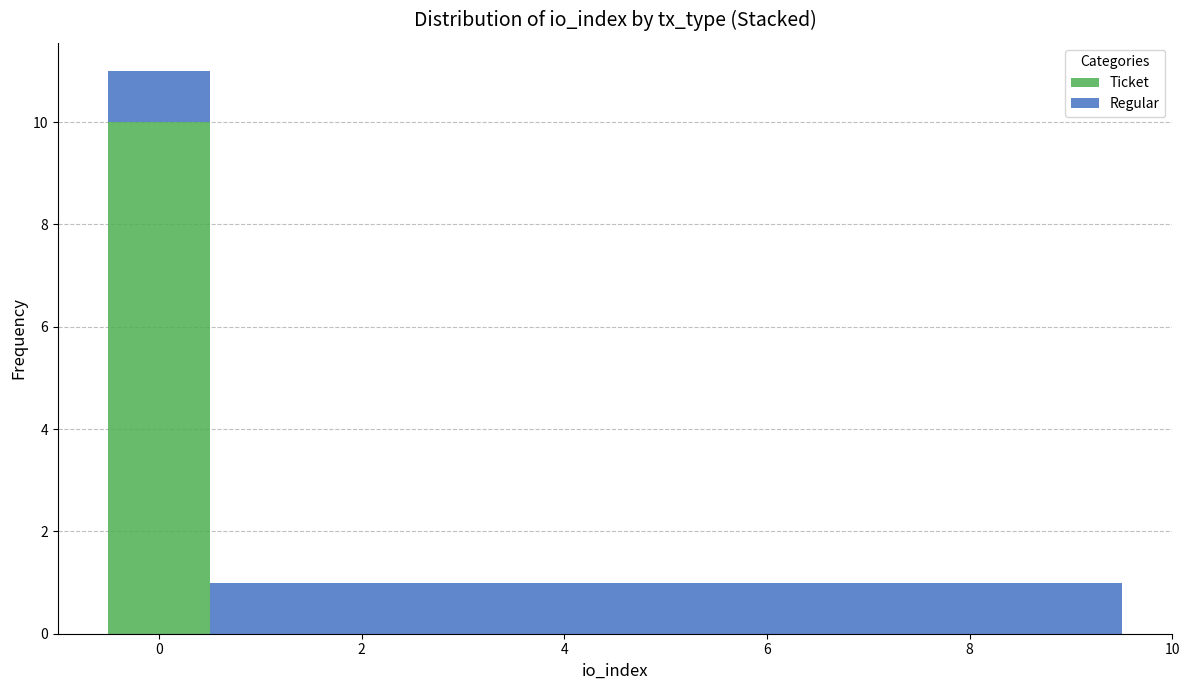

Reading left to right, transcribe this chart: for each stacked bar, give the range it covers on the x-axis and its total height. Neither the bar edges nor the heights are printed on the chart, so give them approximately, as read against the axes.

-0.5 to 0.5: 11
0.5 to 1.5: 1
1.5 to 2.5: 1
2.5 to 3.5: 1
3.5 to 4.5: 1
4.5 to 5.5: 1
5.5 to 6.5: 1
6.5 to 7.5: 1
7.5 to 8.5: 1
8.5 to 9.5: 1